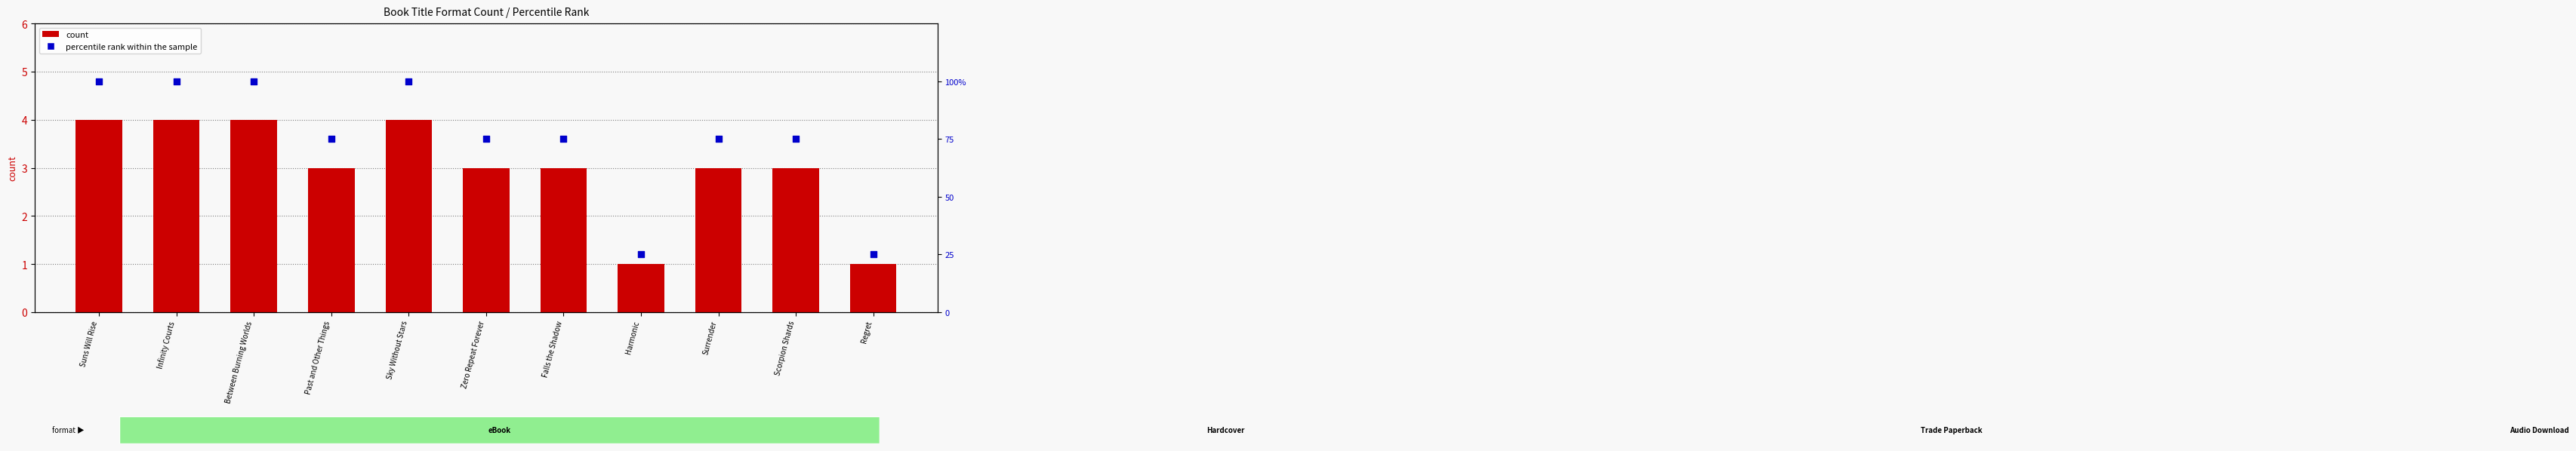

What are all the series names shown in the legend?

count, percentile rank within the sample